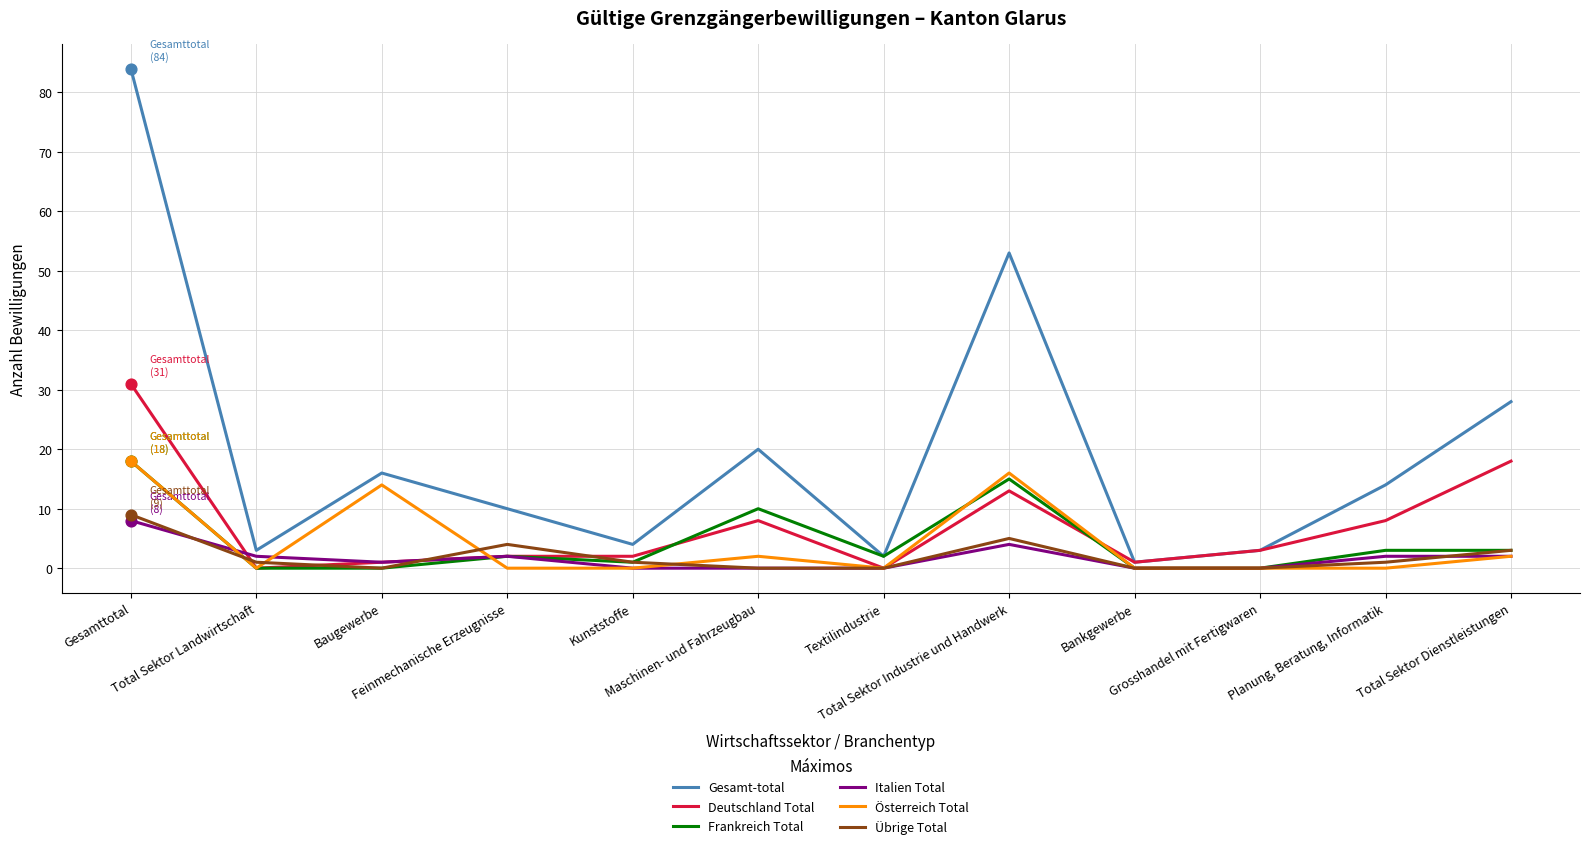

At which category is the sum across all series the highest?

Gesamttotal